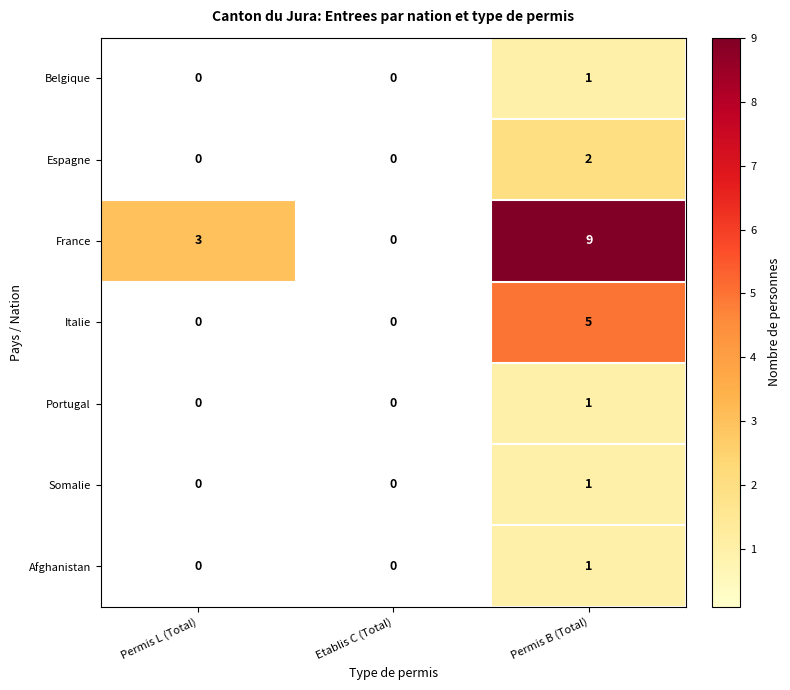

The Italie series shows 0 at Permis L (Total). True or false?

True